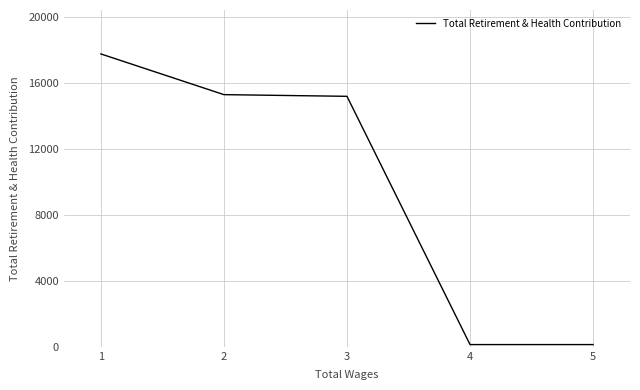

What is the sum of the values at 2 and 5?

15418